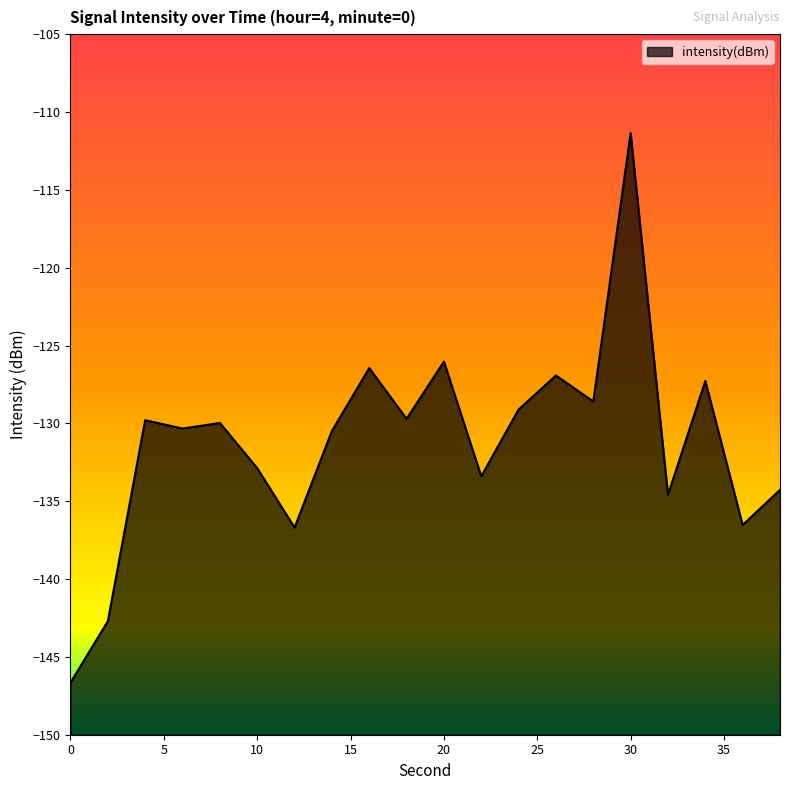

The value at 38 is -134.3. True or false?

True